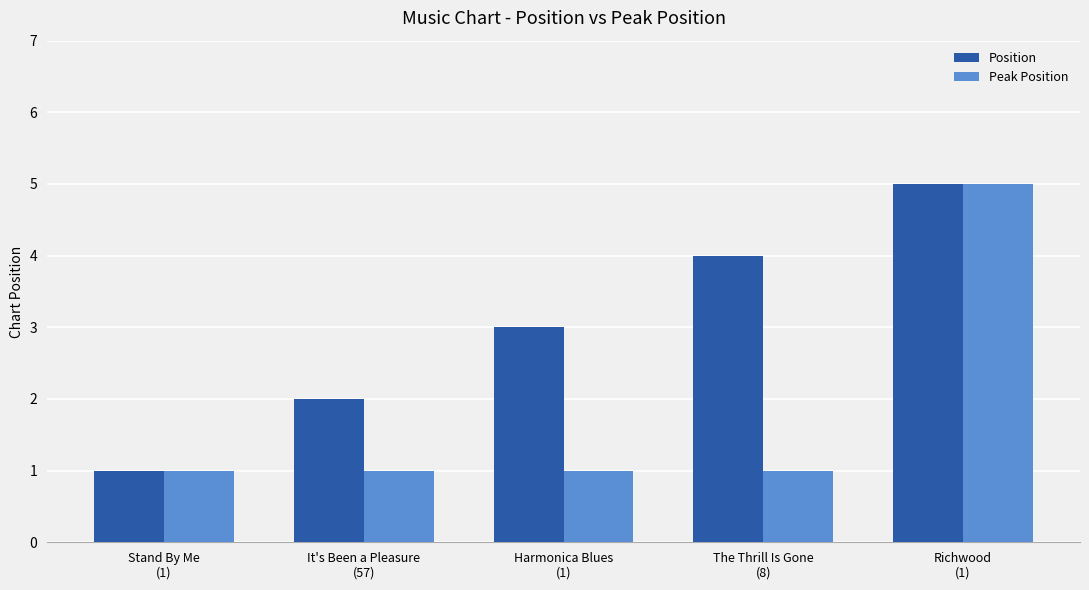

What is the approximate value of Position at Stand By Me
(1)?

1